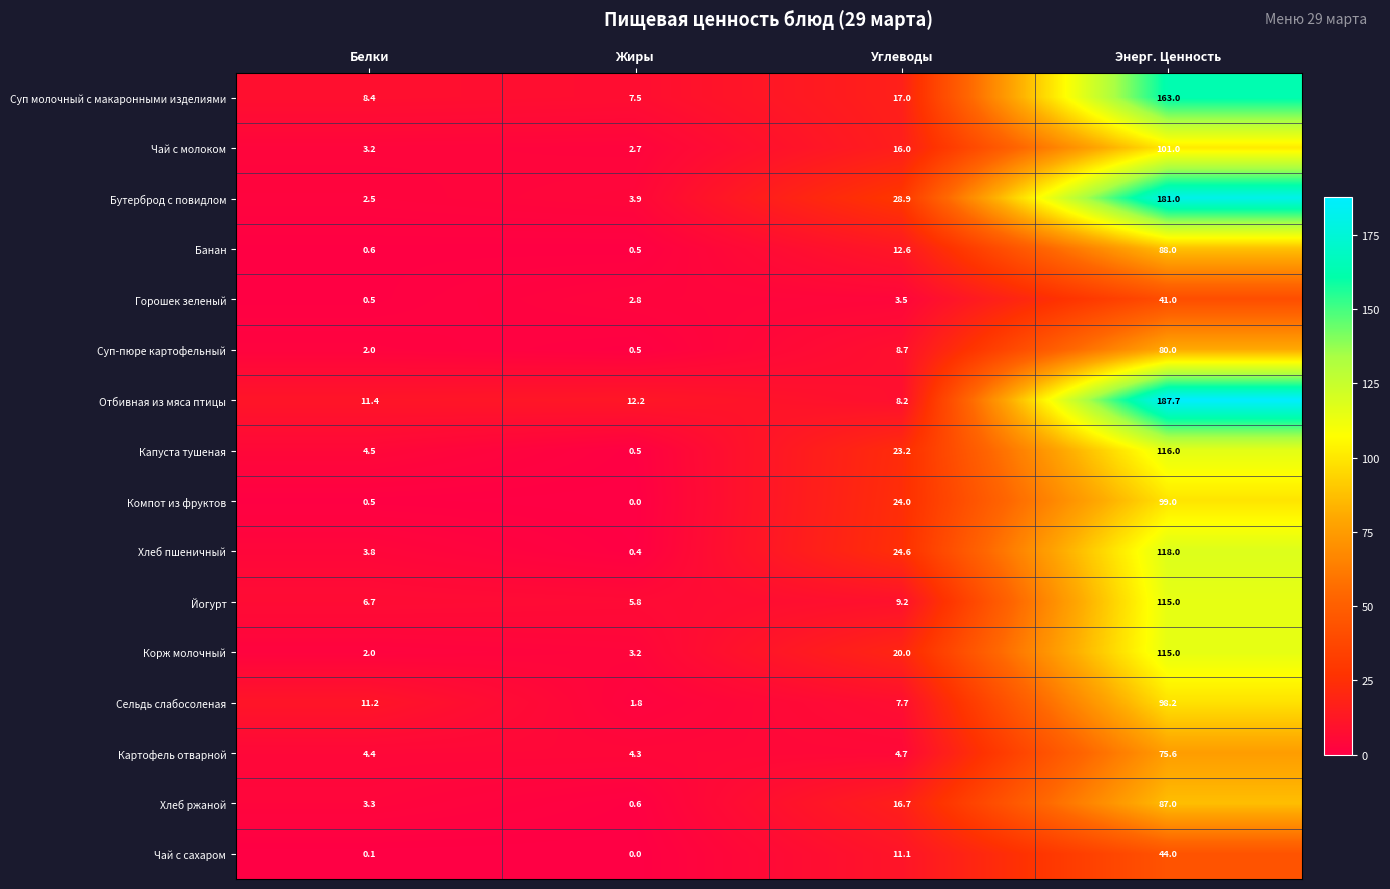

How many data points in Компот из фруктов are less than 24?

2